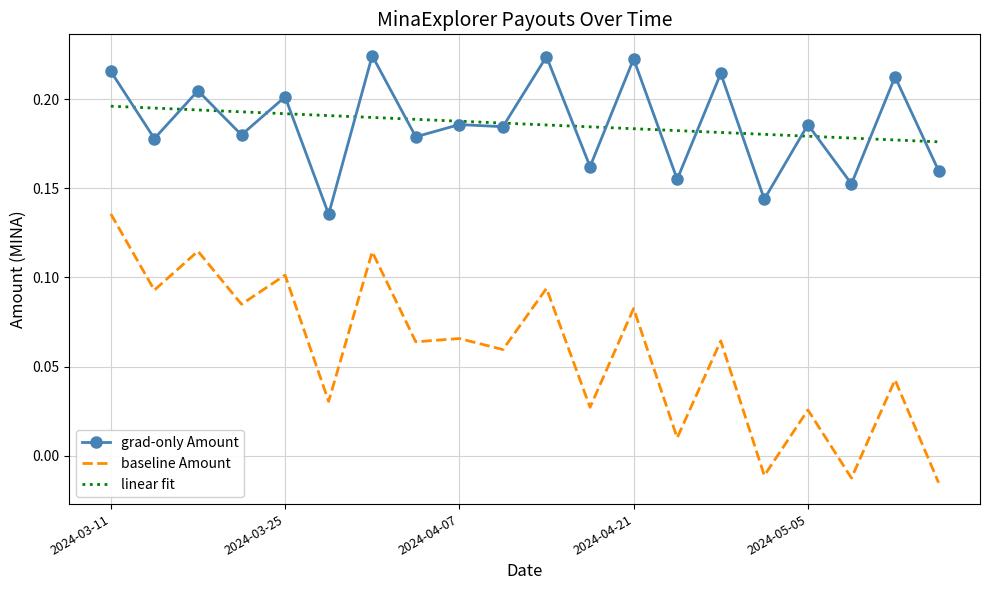

Count the grad-only Amount values in the range 0 to 1.

20